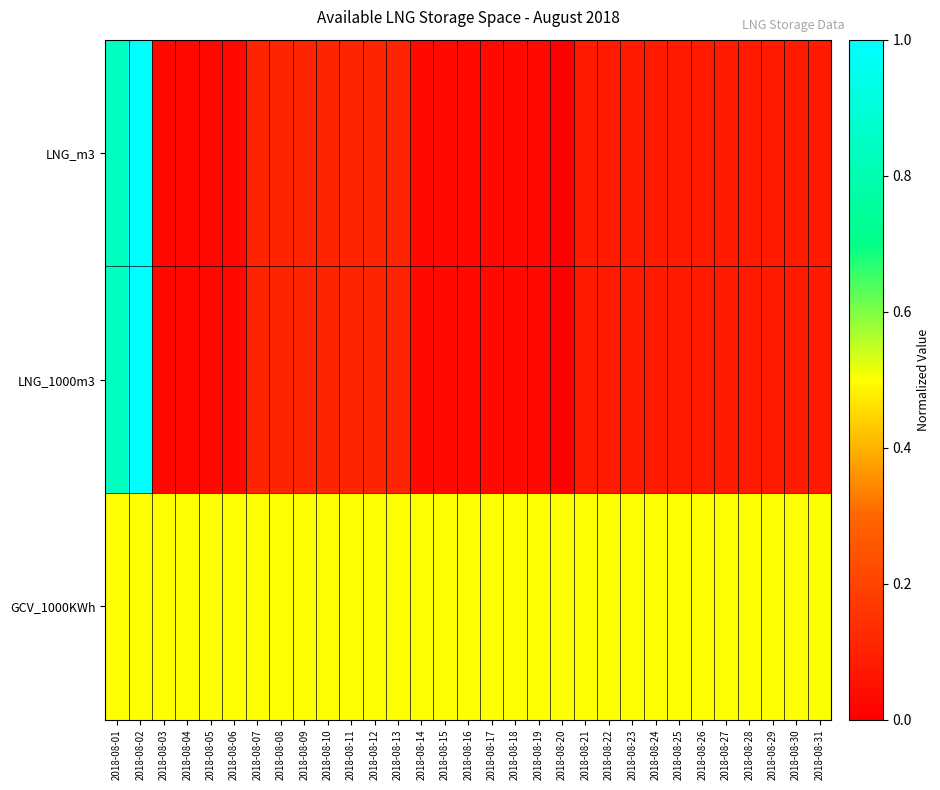

Which series changed the most between 2018-08-02 and 2018-08-04?

LNG_1000m3